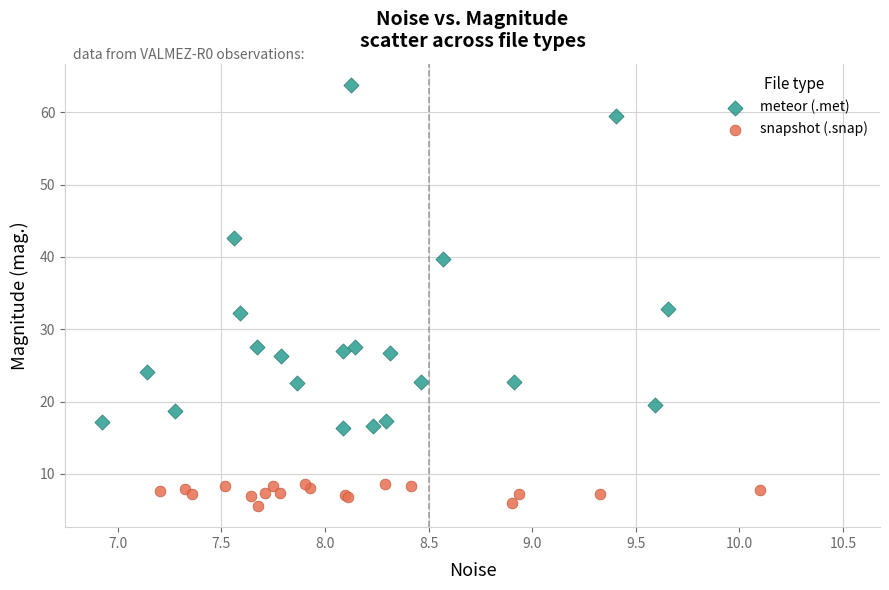

Which series has the widest spread of Y values?

meteor (.met)